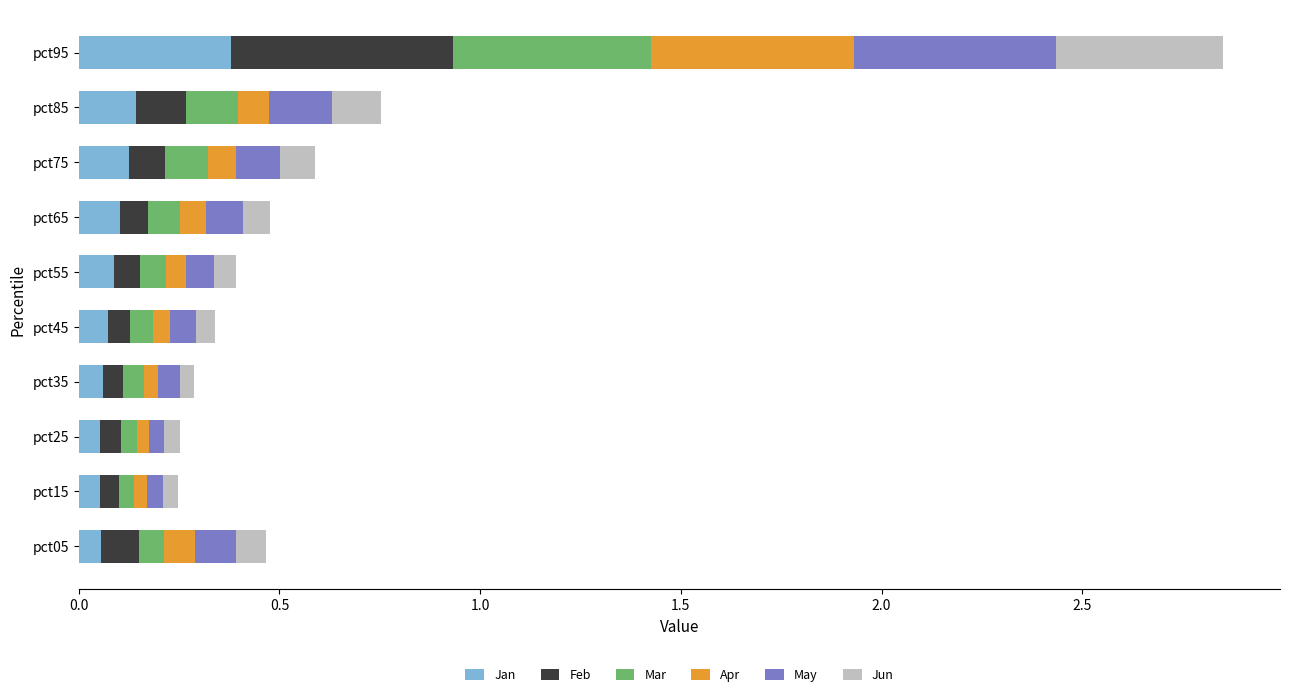

The Jan series shows 0.1 at pct15. True or false?

True